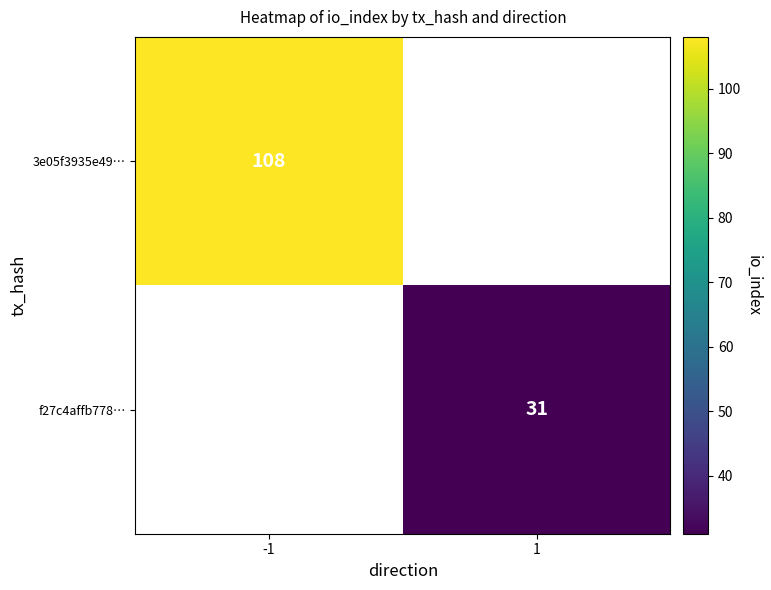

The 3e05f3935e49… series shows 40 at -1. True or false?

False